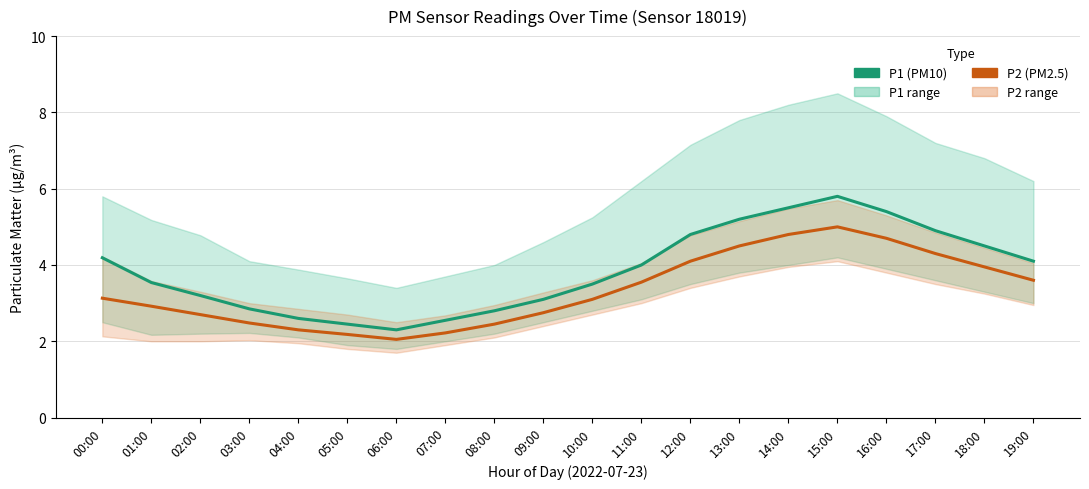

True or false: P2 (PM2.5) and P1 (PM10) intersect in this chart.

False